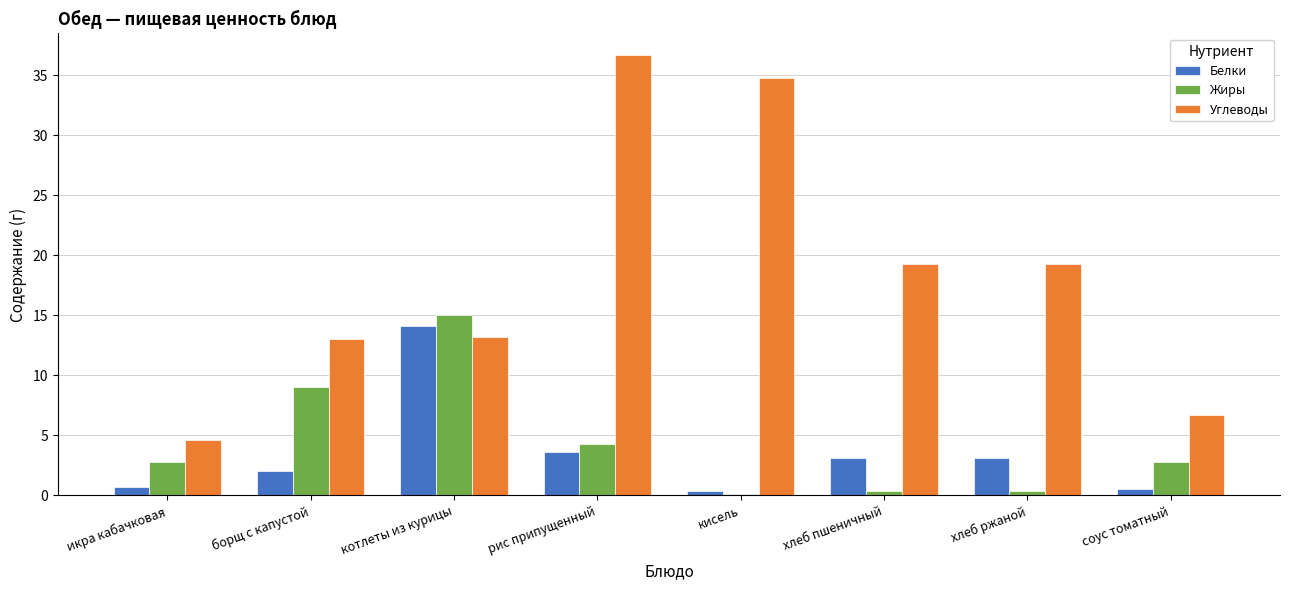

The Белки series shows 3.2 at хлеб пшеничный. True or false?

True